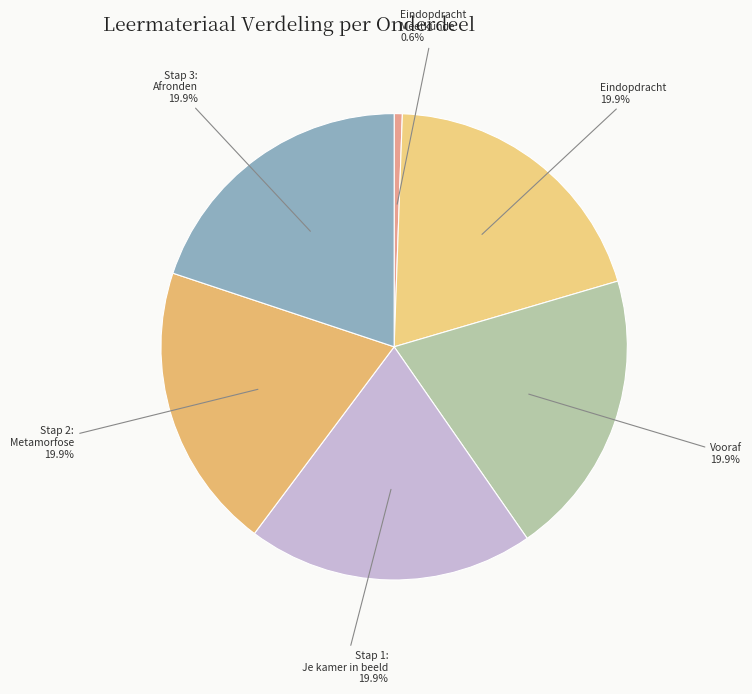

Count the number of slices in the pie.

6